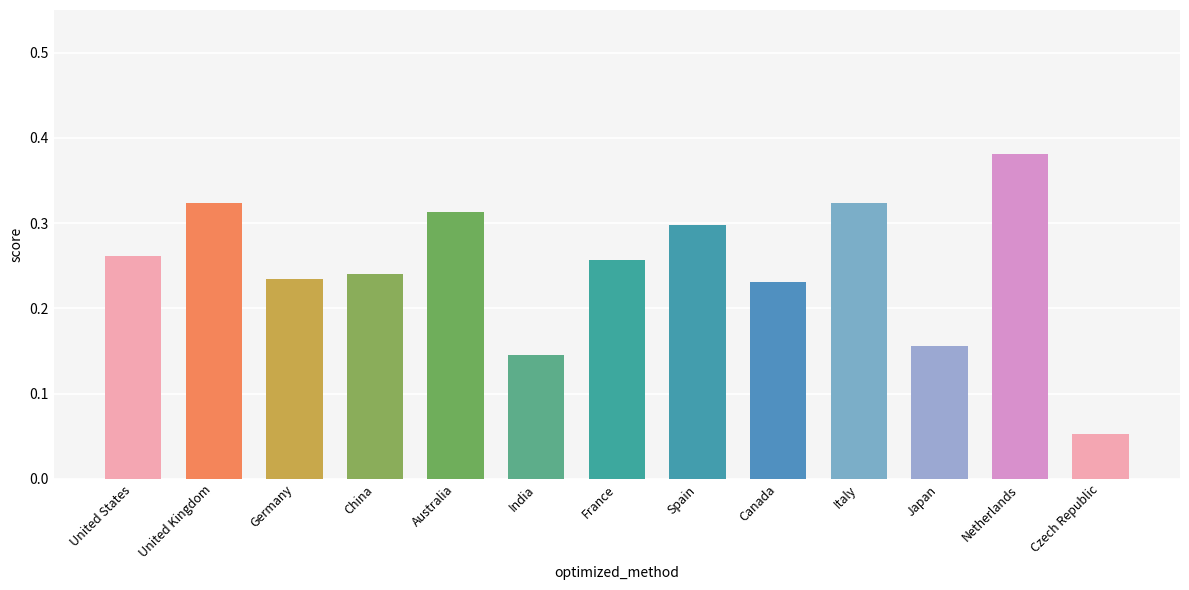

What is the change in value from France to Netherlands?

+0.1